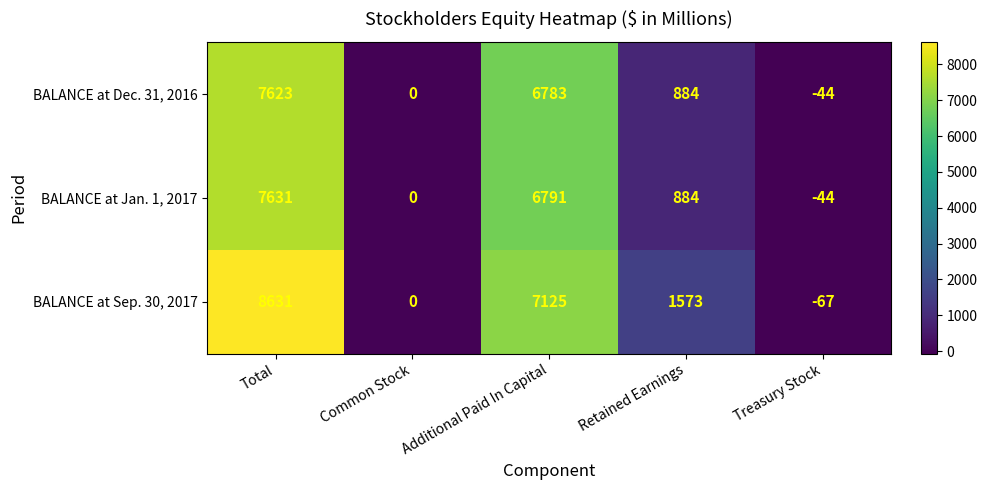

What is the spread (max minus min) of values at Additional Paid In Capital?

342